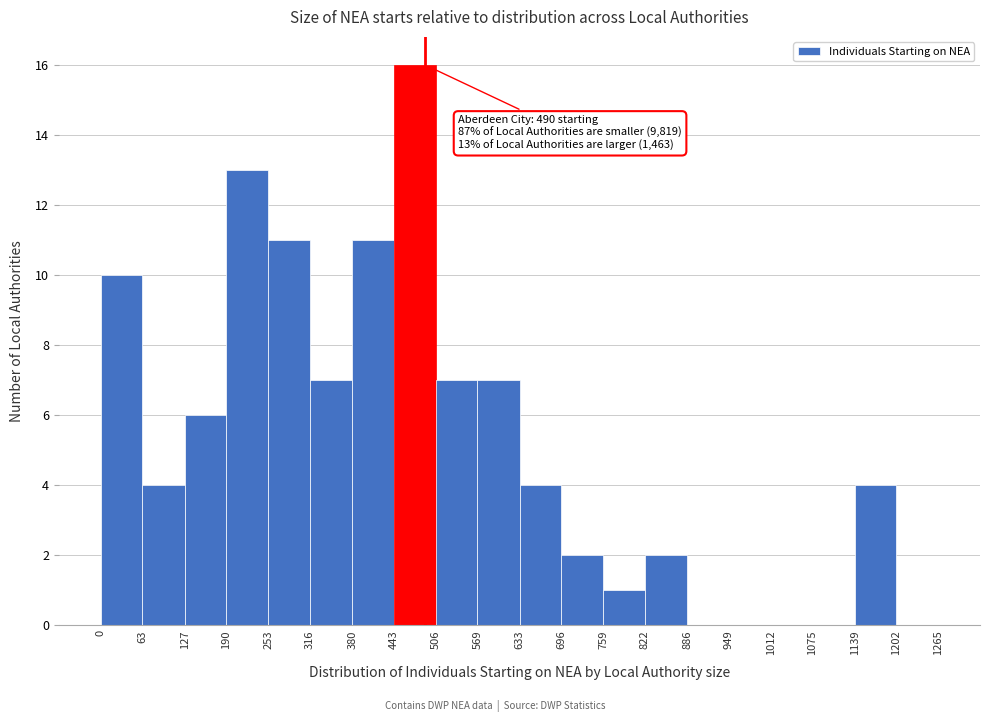

Over which range of the x-axis is the bar tallest?

443 to 506